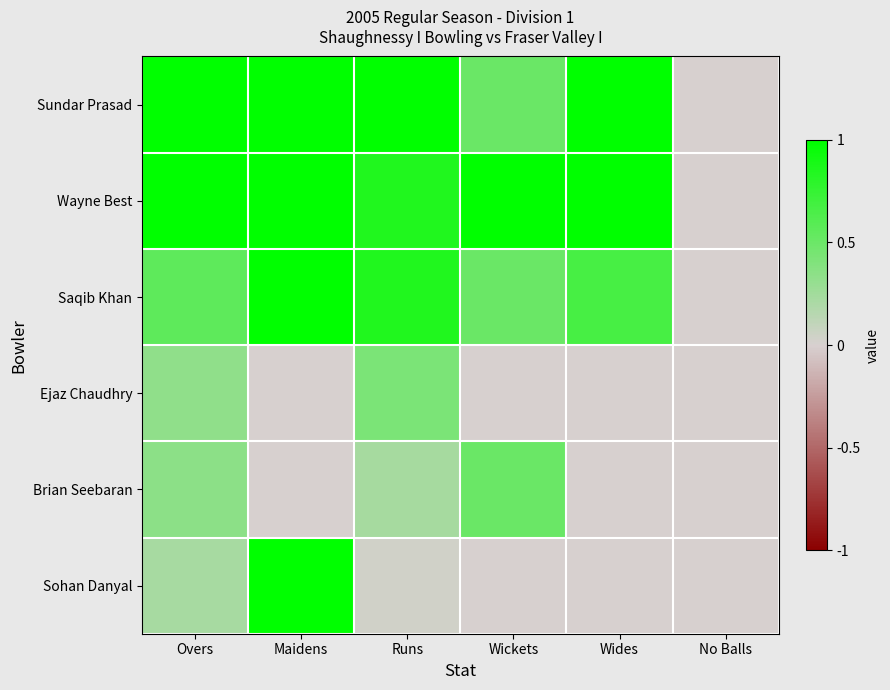

Which series changed the most between Runs and No Balls?

Sundar Prasad